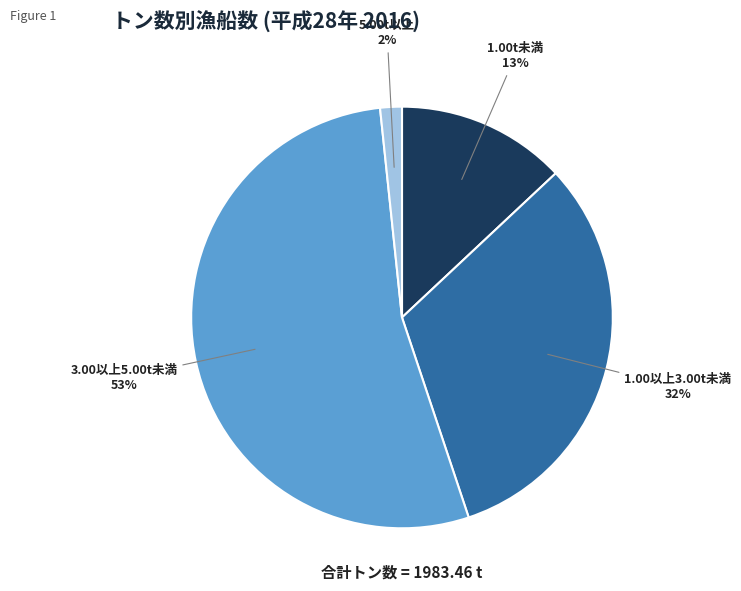

Combined, do 5.00t以上 and 1.00以上3.00t未満 account for over 50%?

No